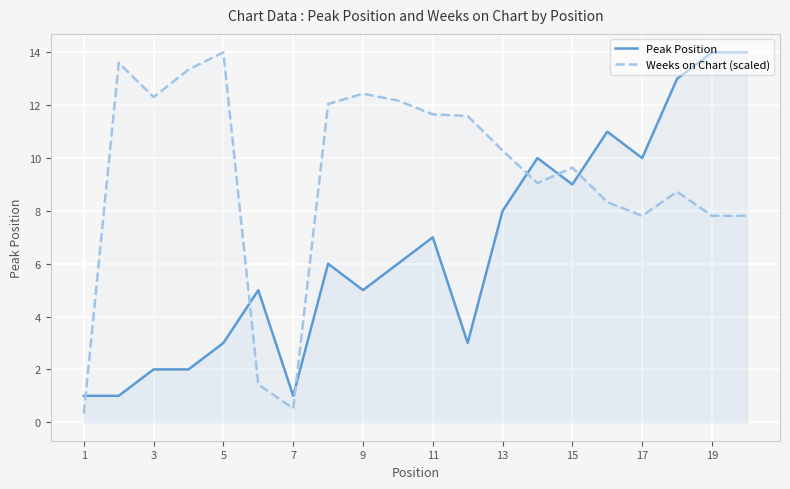

Rank the series by their average value, from lowest to highest.

Peak Position, Weeks on Chart (scaled)